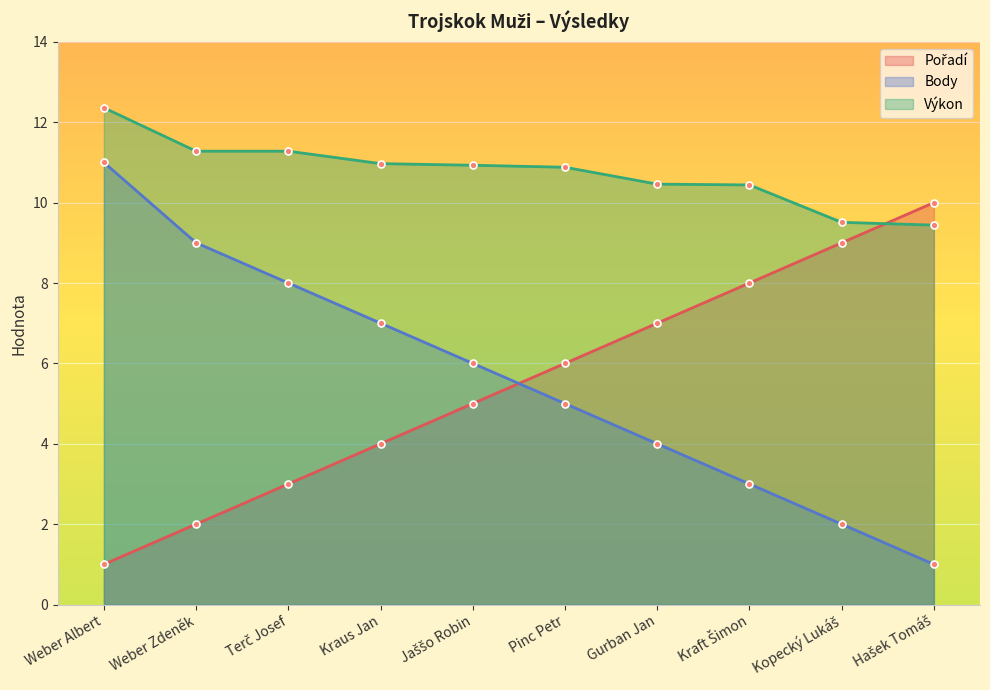

Which series has the largest range (max minus min)?

Body